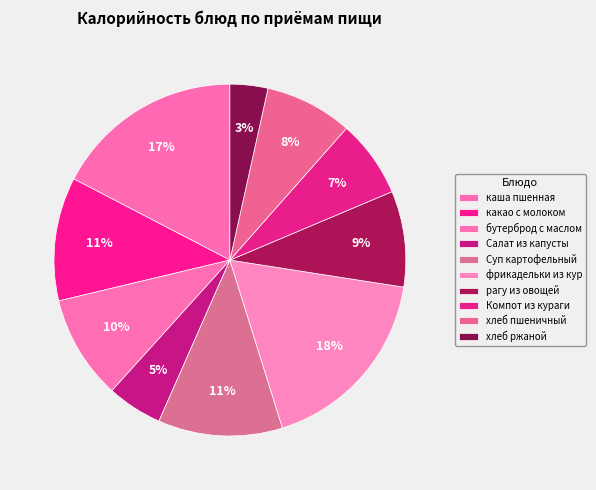

What percentage is NOT represented by какао с молоком?

88.6%